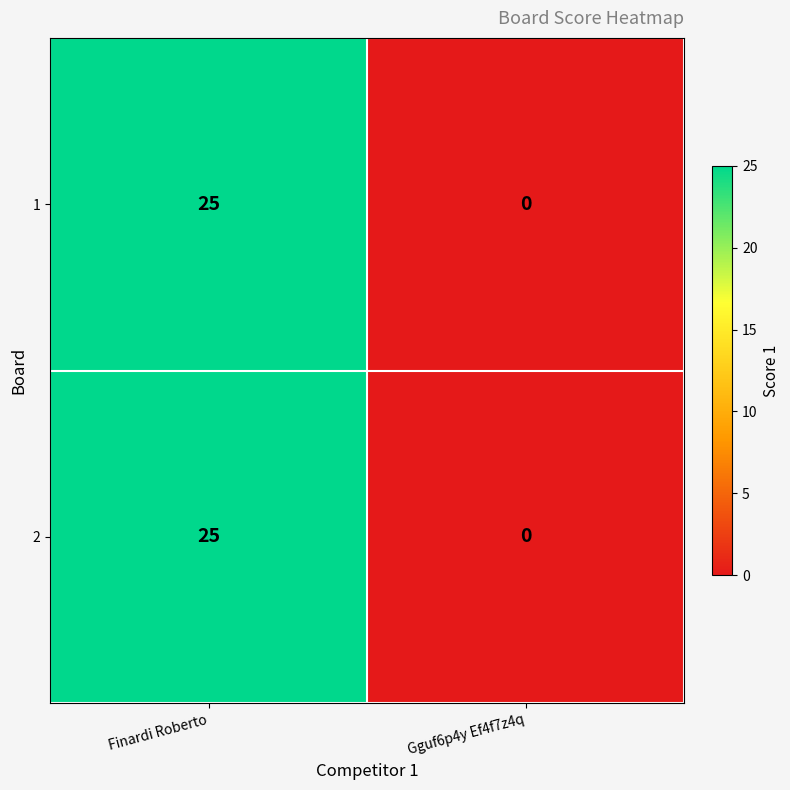

True or false: 2 has a value of 25 at Finardi Roberto.

True